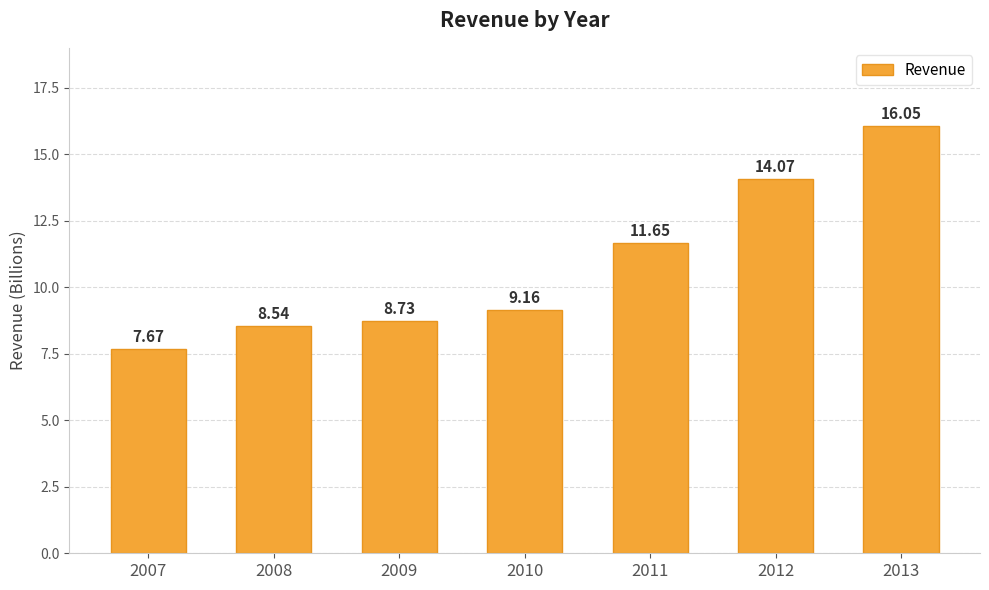

Approximately how many times larger is the value at 2012 compared to 2013?

0.9